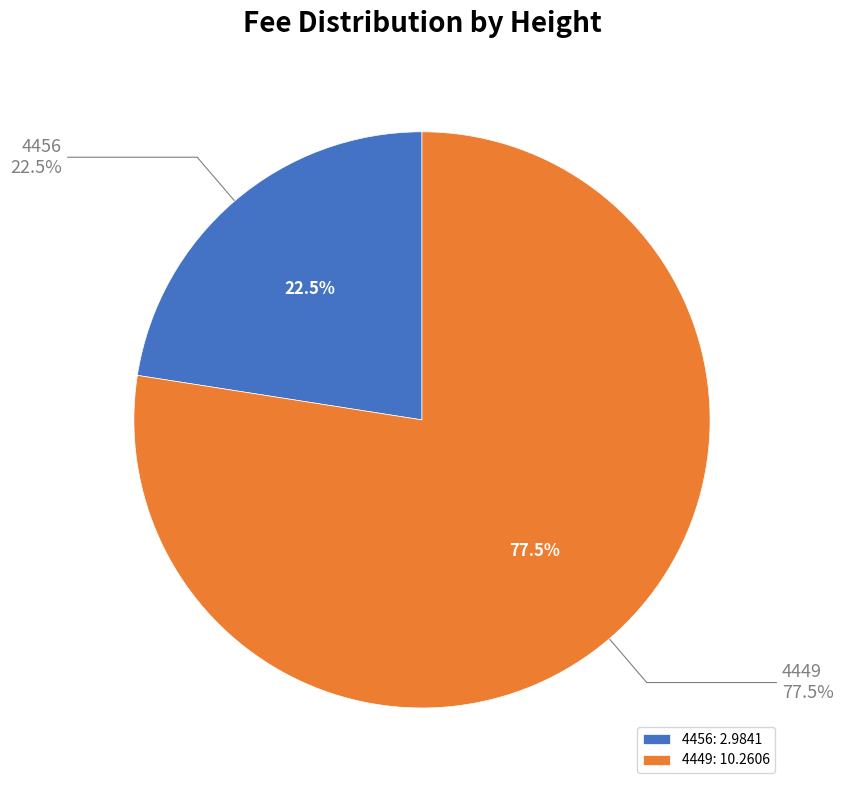

What is the smallest slice in the pie chart?

4456